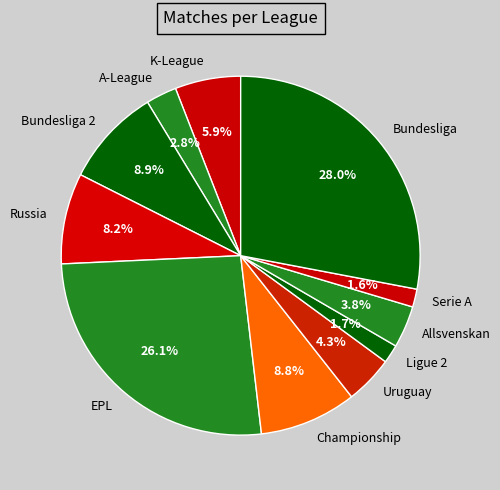

Is the sum of Allsvenskan and Championship greater than half?

No